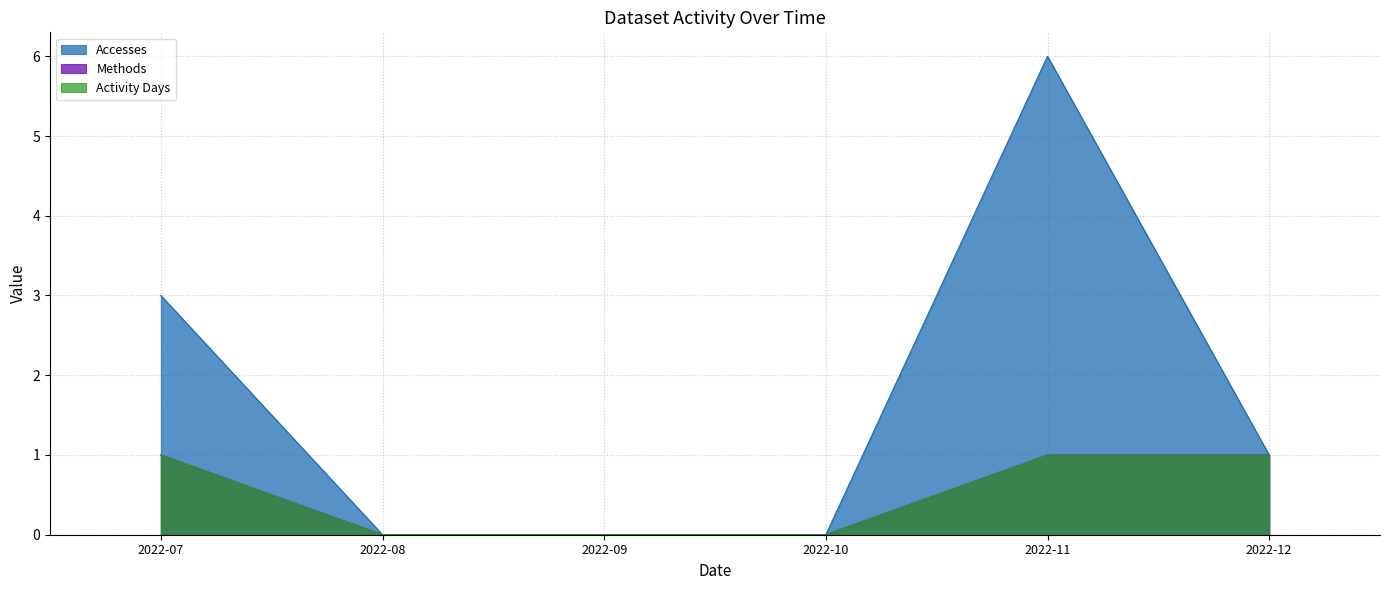

In Accesses, how many points are higher than both neighbors (excluding endpoints)?

1